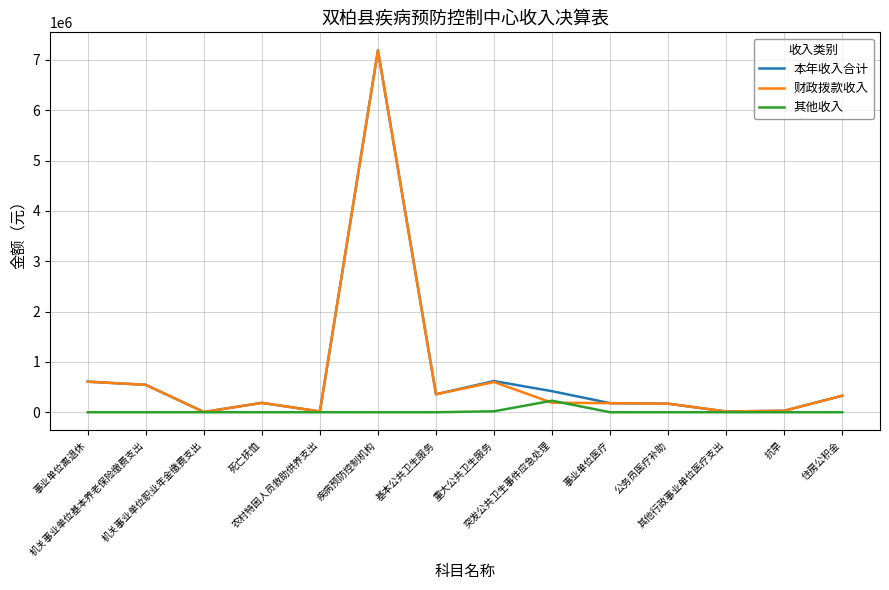

What is the maximum value for 财政拨款收入?

7190211.3